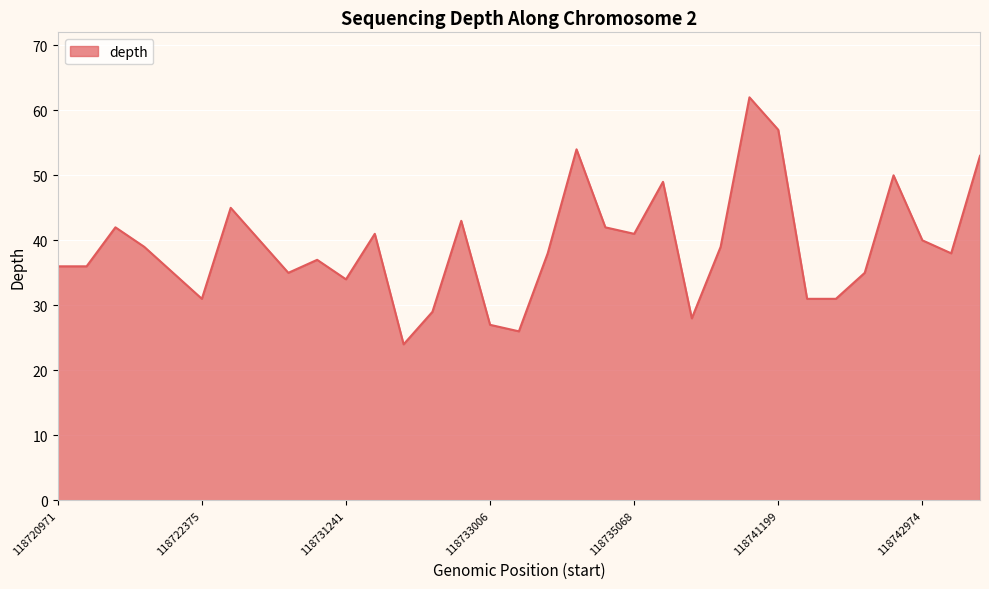

What is the smallest value displayed?

24